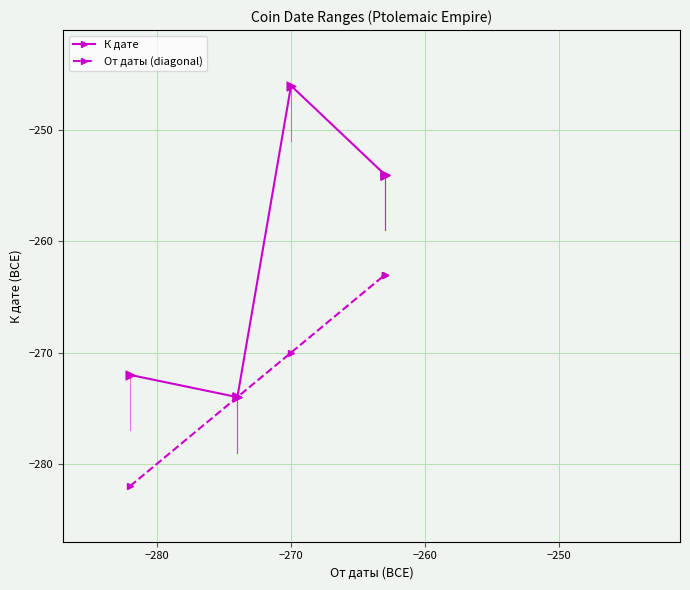

Which series has the widest spread of Y values?

К дате